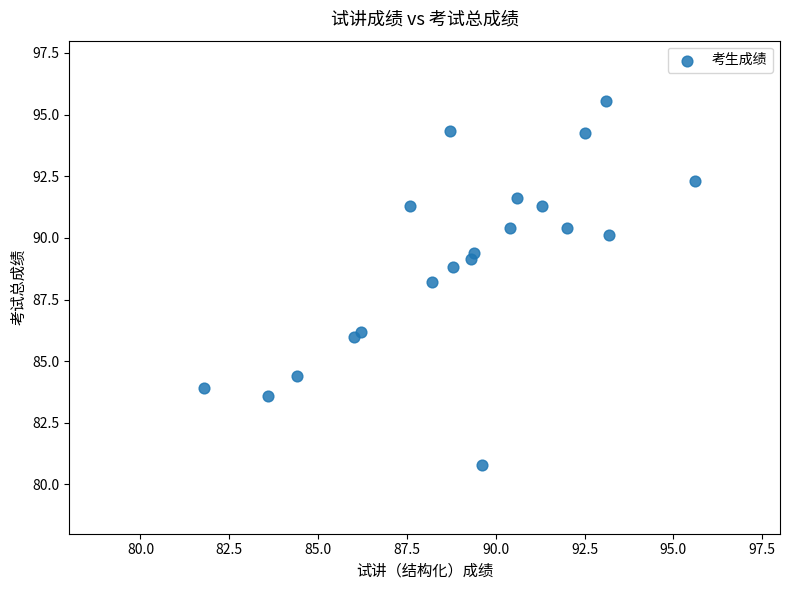

What is the range of X values (max minus min)?

13.8